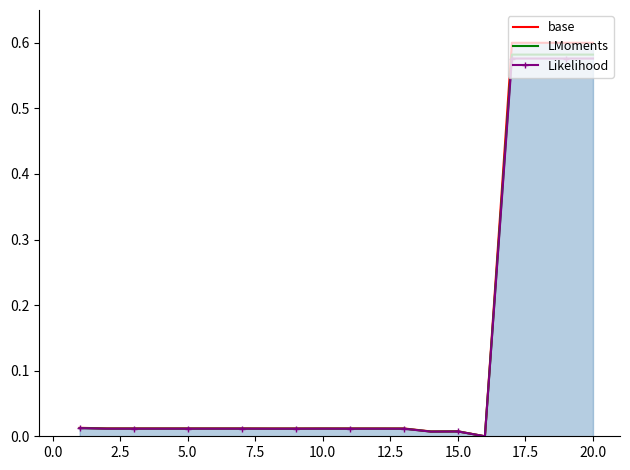

Which series has the widest spread of values?

base